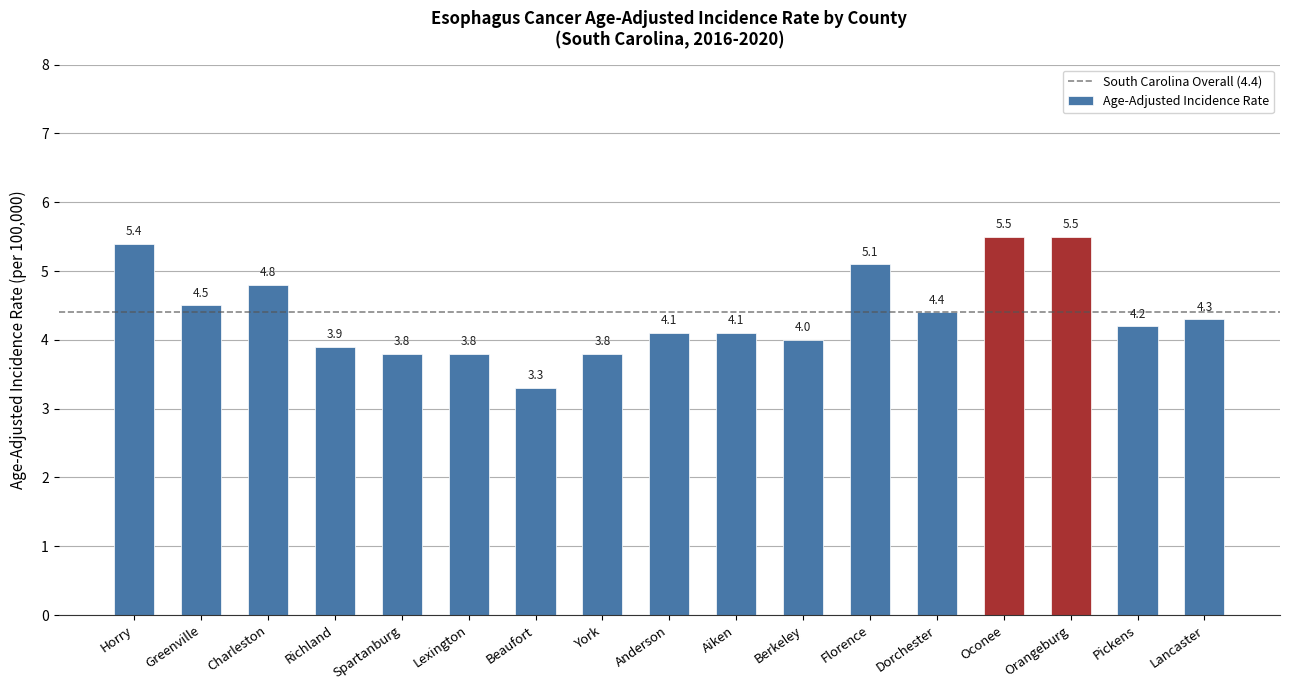

Reading right to left, transcribe all the data shown in this chart.

Lancaster=4.3	Pickens=4.2	Orangeburg=5.5	Oconee=5.5	Dorchester=4.4	Florence=5.1	Berkeley=4.0	Aiken=4.1	Anderson=4.1	York=3.8	Beaufort=3.3	Lexington=3.8	Spartanburg=3.8	Richland=3.9	Charleston=4.8	Greenville=4.5	Horry=5.4